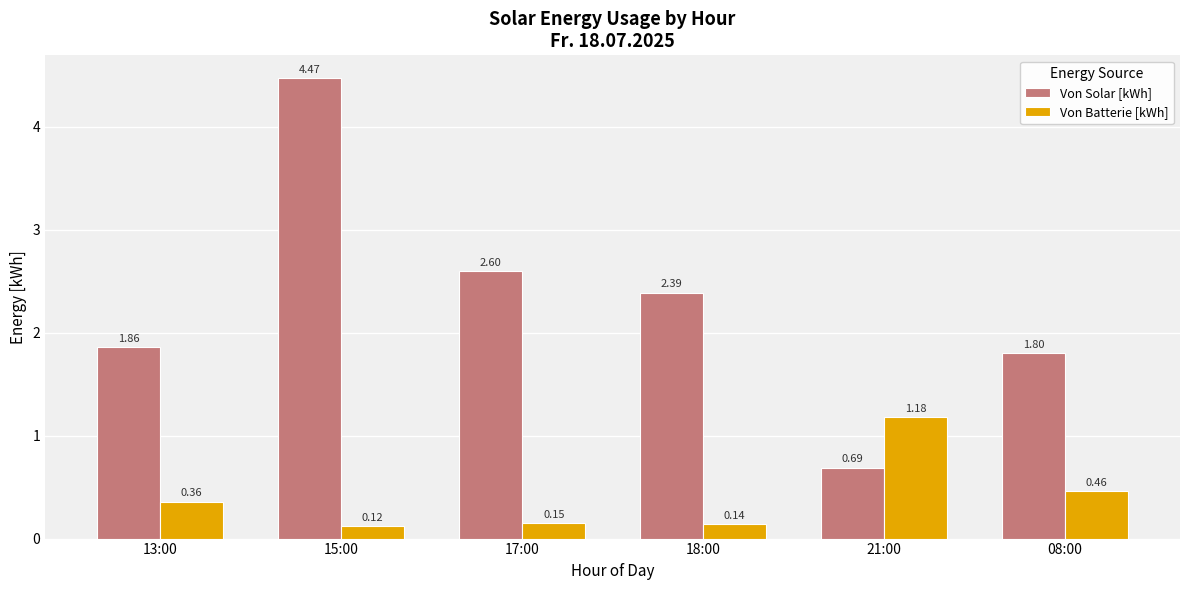

What is the difference between the second highest and minimum values in the Von Batterie [kWh] series?

0.3